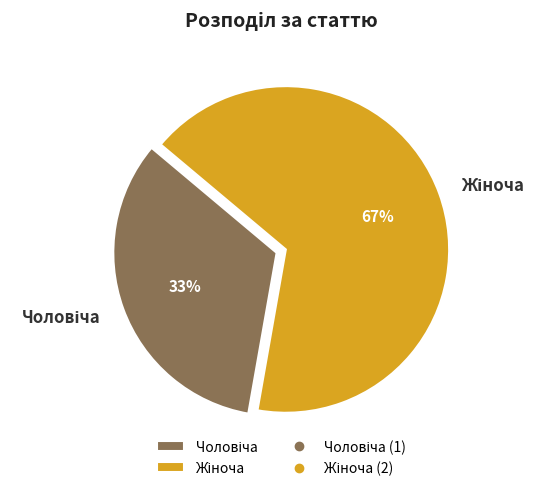

Is there a majority slice in this chart?

Yes